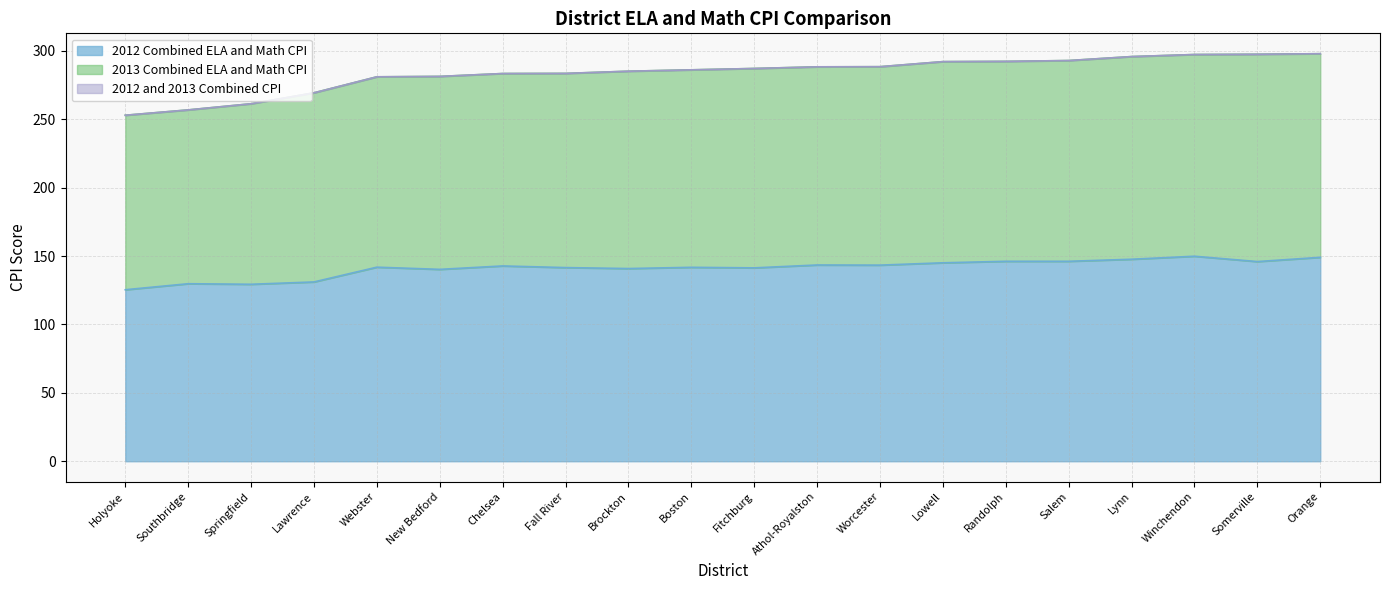

Reading right to left, transcribe all the data shown in this chart.

2012 Combined ELA and Math CPI: Orange=149.1	Somerville=146.0	Winchendon=149.9	Lynn=147.7	Salem=146.2	Randolph=146.2	Lowell=145.1	Worcester=143.4	Athol-Royalston=143.5	Fitchburg=141.4	Boston=141.8	Brockton=140.9	Fall River=141.6	Chelsea=142.8	New Bedford=140.3	Webster=141.9	Lawrence=131.1	Springfield=129.4	Southbridge=129.8	Holyoke=125.4
2013 Combined ELA and Math CPI: Orange=298.0	Somerville=297.6	Winchendon=297.4	Lynn=295.9	Salem=293.0	Randolph=292.4	Lowell=292.2	Worcester=288.5	Athol-Royalston=288.4	Fitchburg=287.2	Boston=286.2	Brockton=285.2	Fall River=283.6	Chelsea=283.5	New Bedford=281.4	Webster=281.1	Lawrence=269.4	Springfield=261.4	Southbridge=256.9	Holyoke=253.0
2012 and 2013 Combined CPI: Orange=298.0	Somerville=297.6	Winchendon=297.4	Lynn=295.9	Salem=293.0	Randolph=292.4	Lowell=292.2	Worcester=288.5	Athol-Royalston=288.4	Fitchburg=287.2	Boston=286.2	Brockton=285.2	Fall River=283.6	Chelsea=283.5	New Bedford=281.4	Webster=281.1	Lawrence=269.4	Springfield=261.4	Southbridge=256.9	Holyoke=253.0